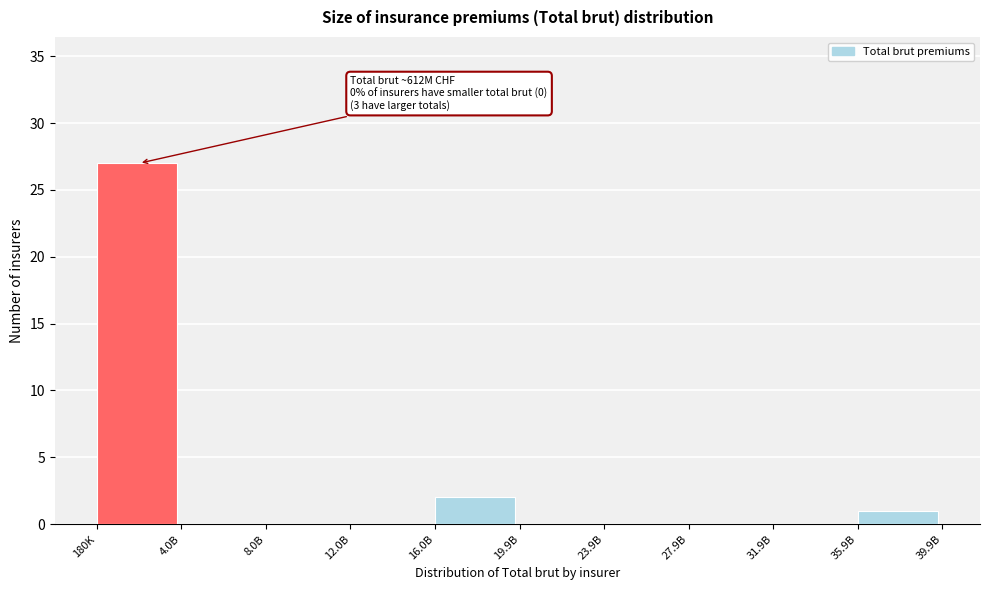

Reading right to left, what are all the values shown in this chart?

35.9B=1	31.9B=0	27.9B=0	23.9B=0	19.9B=0	16.0B=2	12.0B=0	8.0B=0	4.0B=0	180K=27